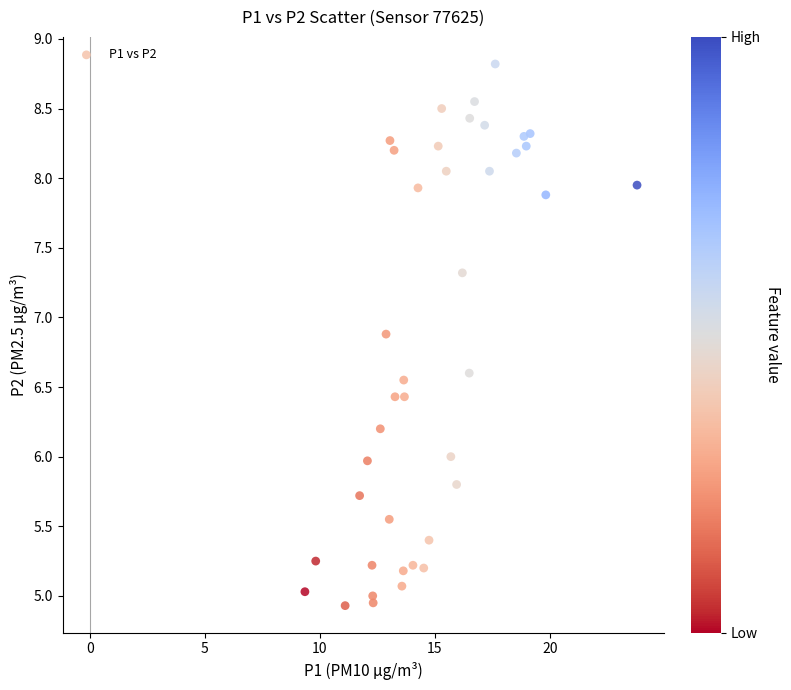

What is the range of X values (max minus min)?

14.5